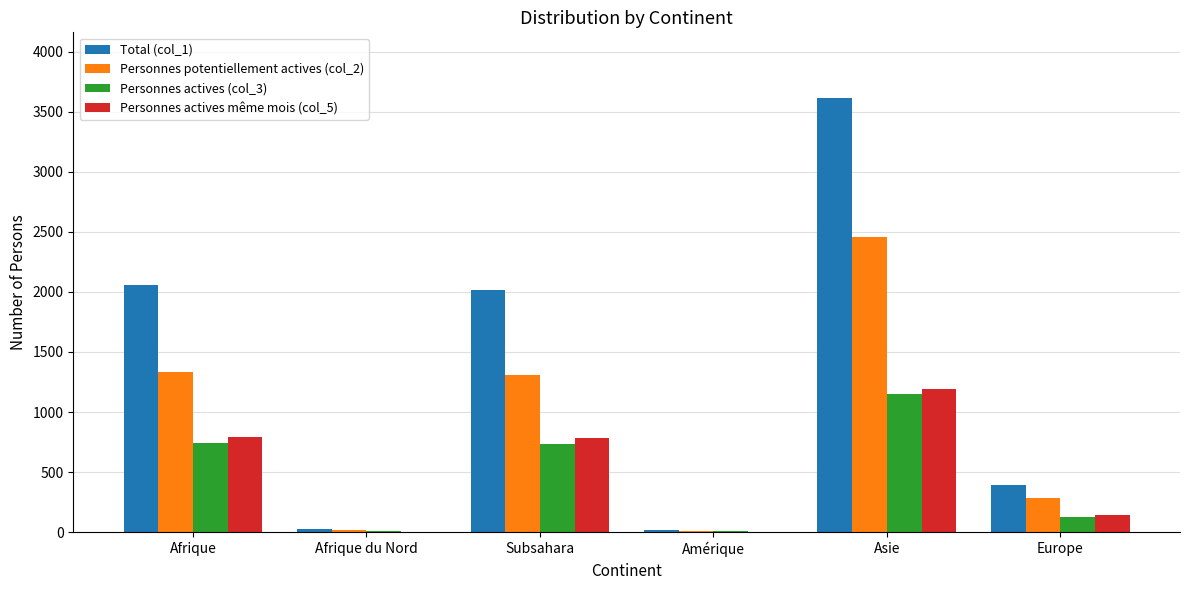

How many groups of bars are there?

6